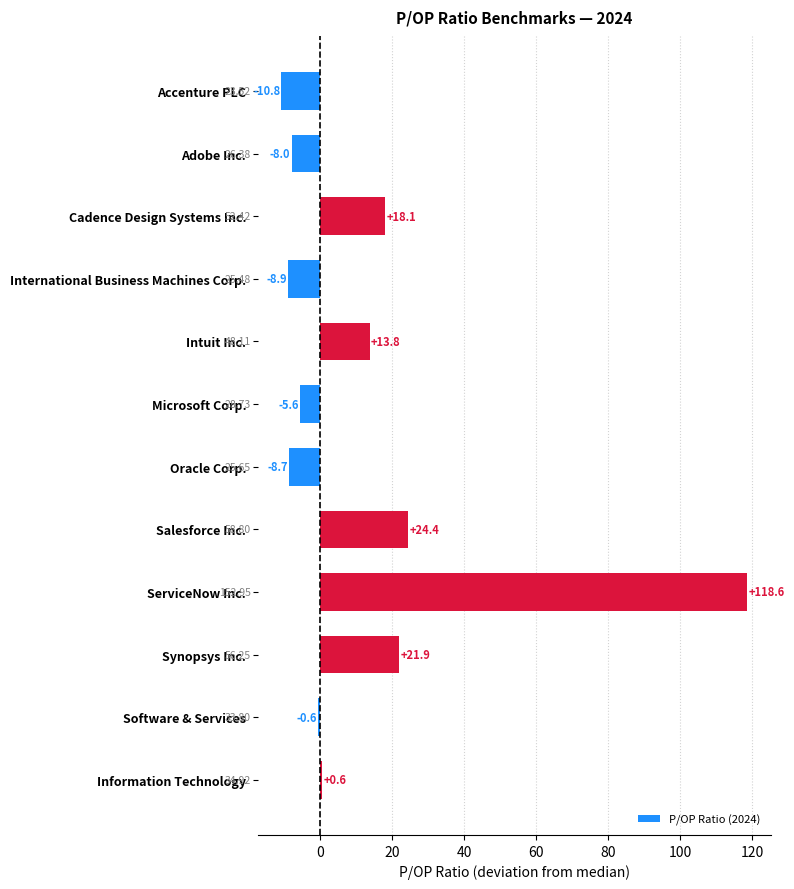

Which category has the highest value across all series?

ServiceNow Inc.